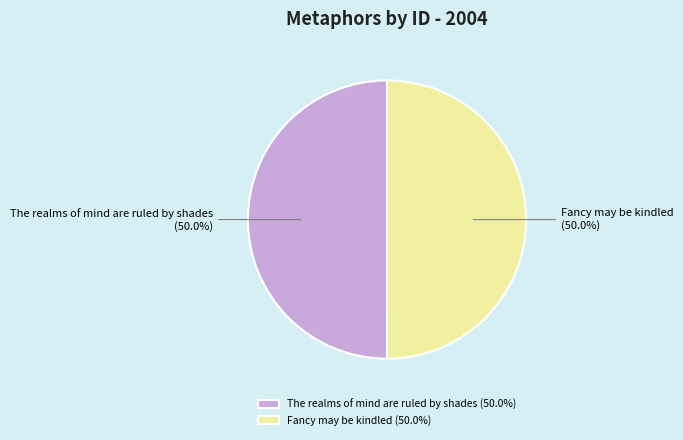

To the nearest percent, what percentage of the pie is The realms of mind are ruled by shades?

50%